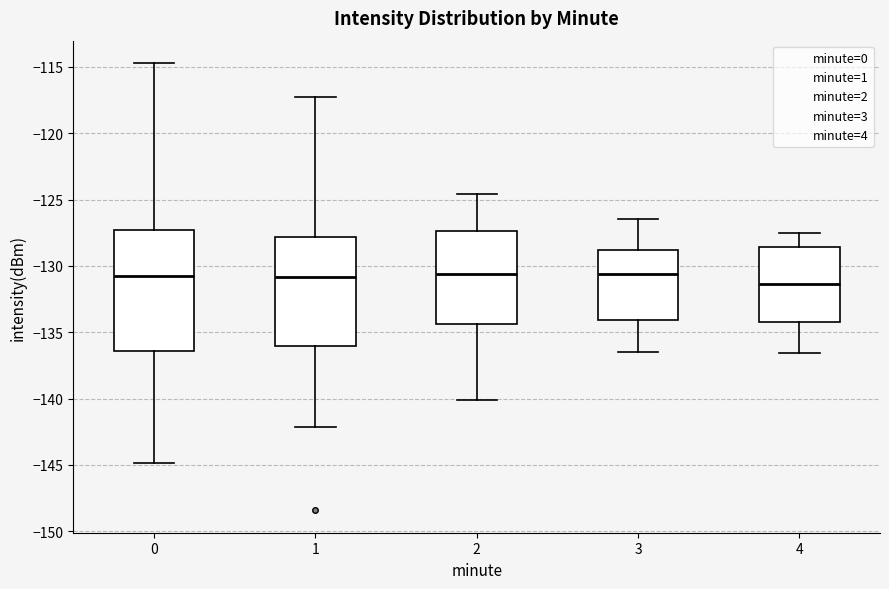

Which box is the tallest, from its lower edge to its upper edge?

0